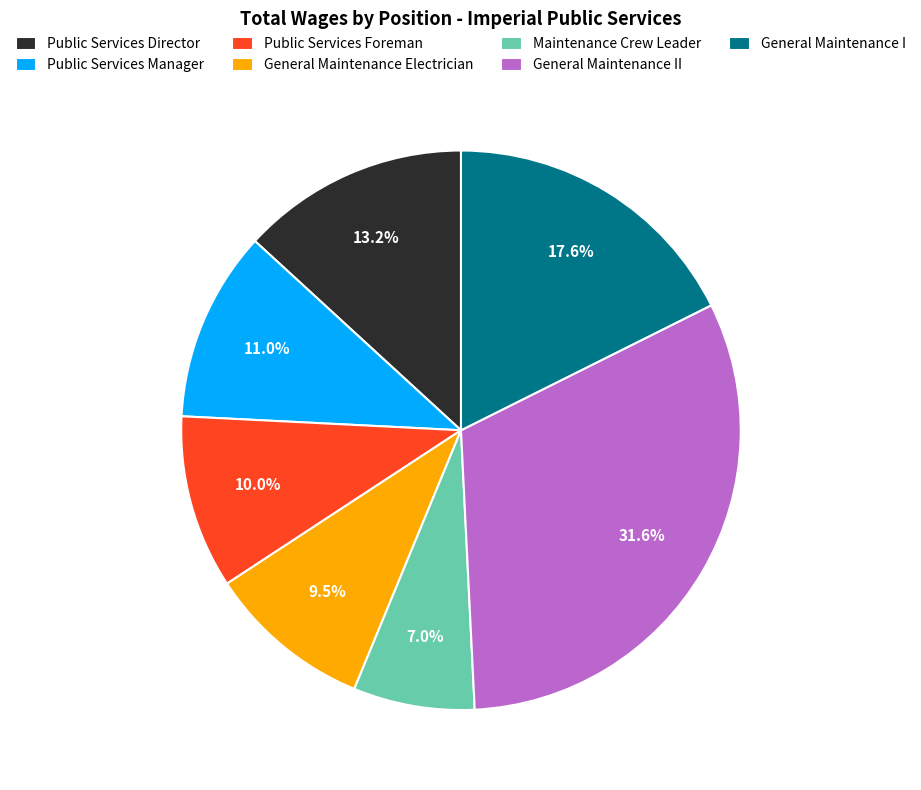

What is the ratio of the value at General Maintenance II to the value at General Maintenance Electrician?

3.3